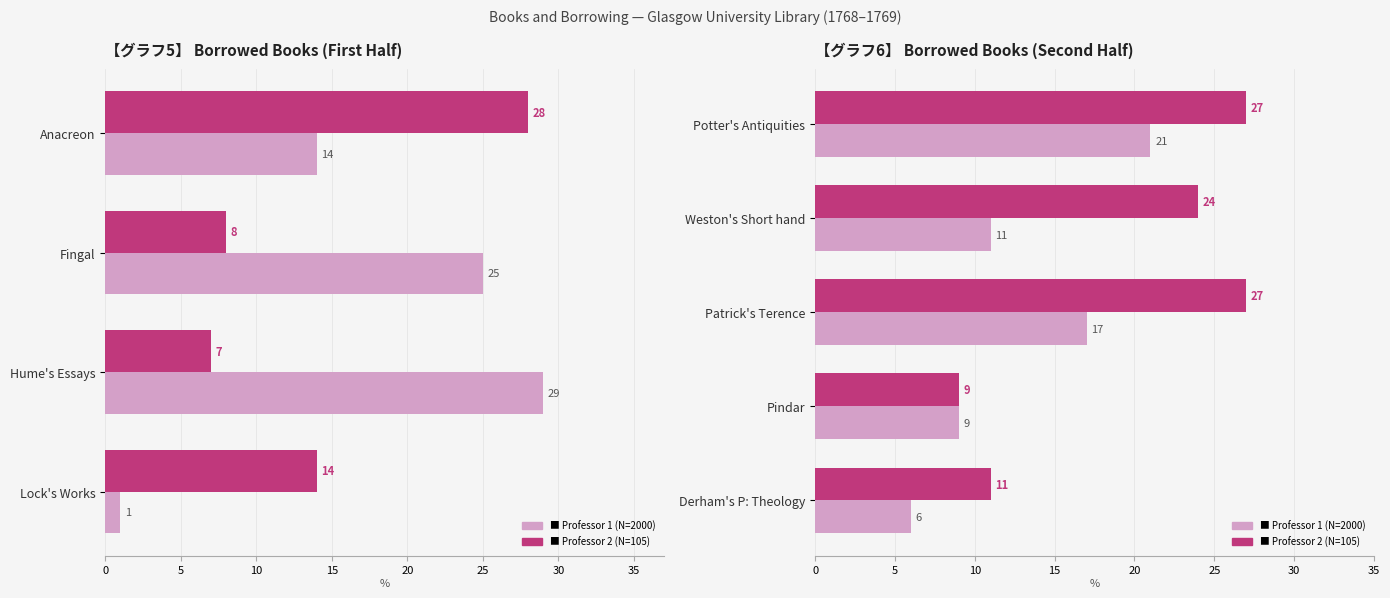

What is the value of the Professor 1 (N=2000) bar at the 3rd from the left?

17